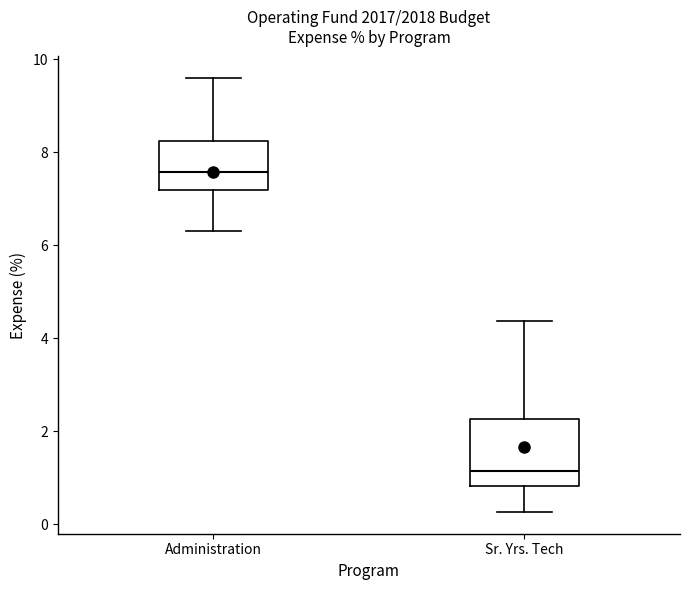

Reading left to right, read every box against the y-axis: the position of its median line, the range the box covers, and the ends of its whiskers. The values are not printed on the chart, so give them approximately, as read against the axis.

Administration: median 7.6, box 7.2 to 8.2, whiskers 6.4 to 9.6
Sr. Yrs. Tech: median 1.2, box 0.8 to 2.2, whiskers 0.2 to 4.4